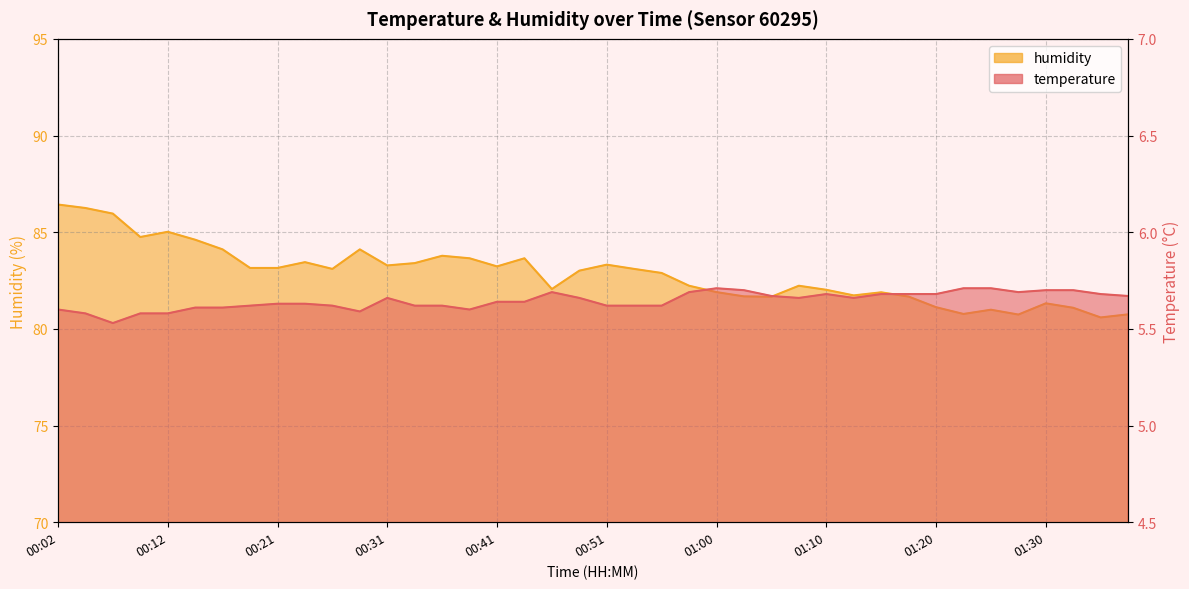

Is the value of humidity at 00:24 greater than the value of temperature at 00:21?

Yes